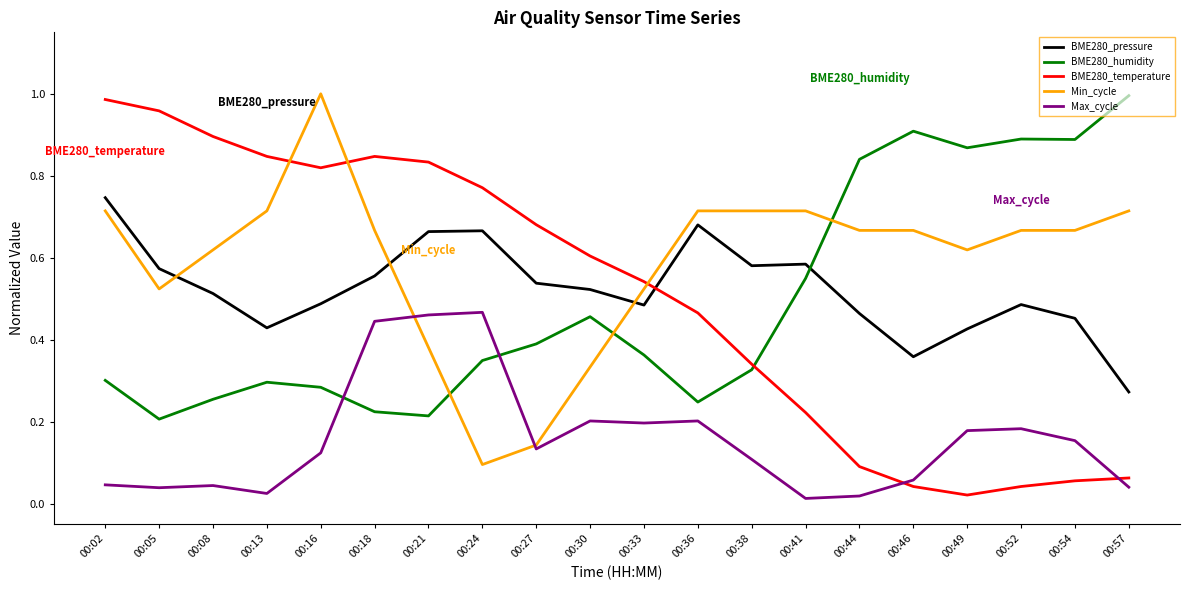

Where do BME280_temperature and BME280_pressure first cross each other?

00:33 and 00:36